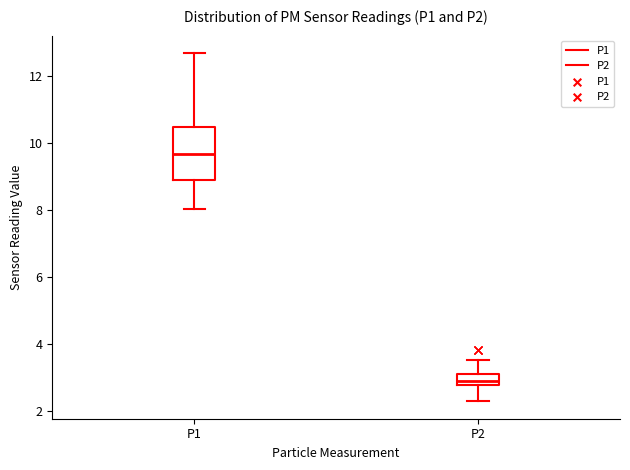

Which box's median line is the highest?

P1